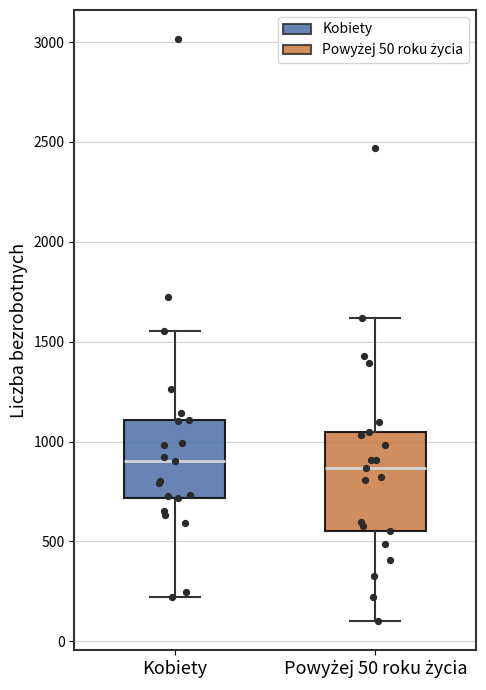

Which box is the tallest, from its lower edge to its upper edge?

Powyżej 50 roku życia